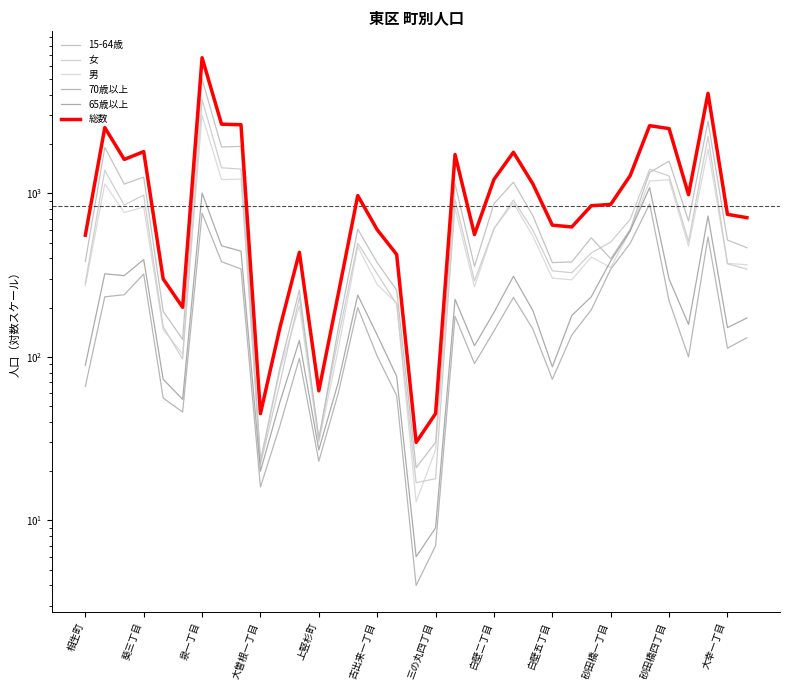

True or false: 女 has a value of 118 at 砂田橋四丁目.

False